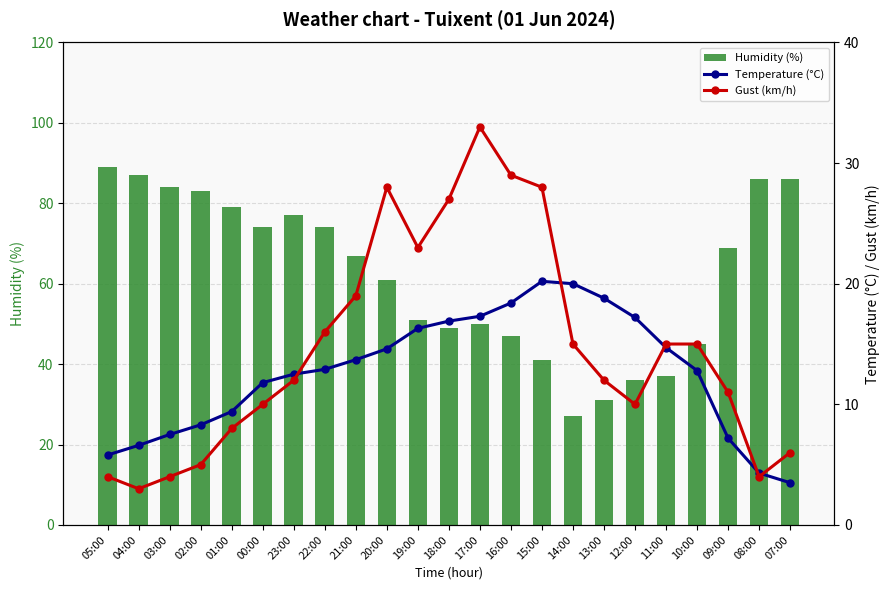

List the labels in order of Temperature (°C) value, largest first.

15:00, 14:00, 13:00, 16:00, 17:00, 12:00, 18:00, 19:00, 11:00, 20:00, 21:00, 22:00, 10:00, 23:00, 00:00, 01:00, 02:00, 03:00, 09:00, 04:00, 05:00, 08:00, 07:00